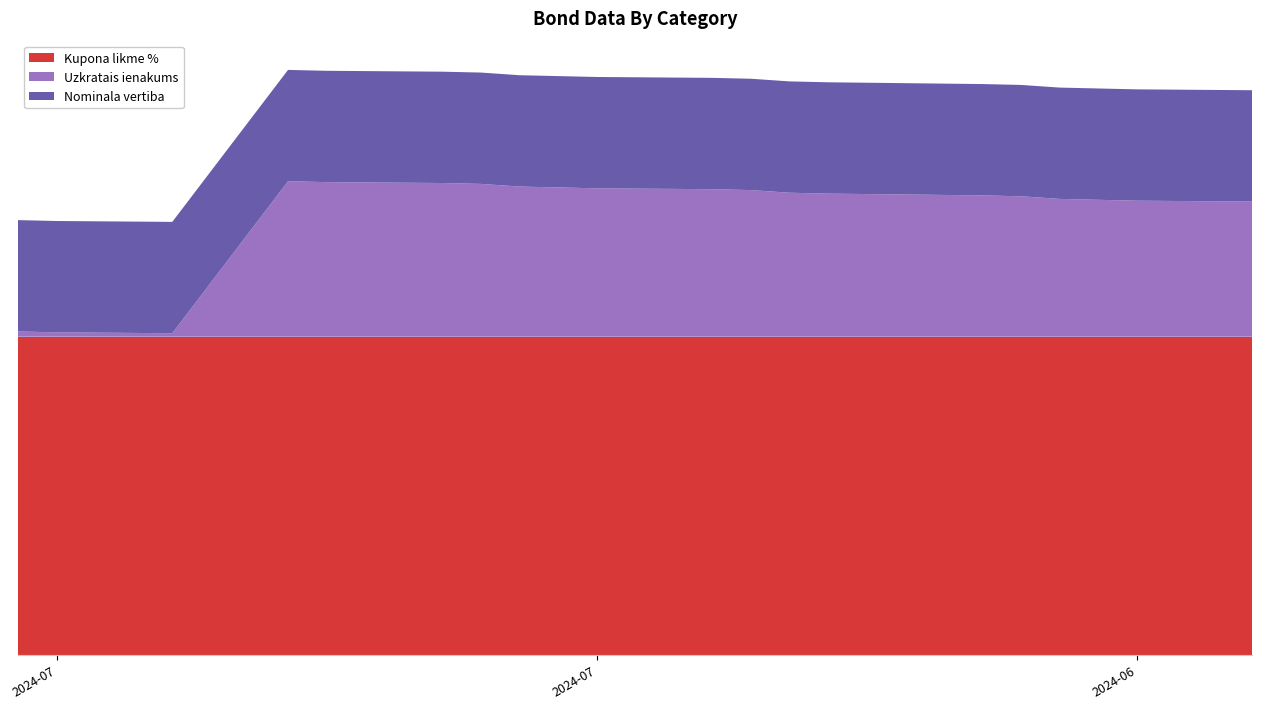

Reading left to right, list all the values displayed in this chart.

Kupona likme %: 2024-07-16=8.0	2024-07-15=8.0	2024-07-12=8.0	2024-07-09=8.0	2024-07-08=8.0	2024-07-05=8.0	2024-07-04=8.0	2024-07-03=8.0	2024-07-02=8.0	2024-07-01=8.0	2024-06-28=8.0	2024-06-27=8.0	2024-06-26=8.0	2024-06-25=8.0	2024-06-21=8.0	2024-06-20=8.0	2024-06-19=8.0	2024-06-18=8.0	2024-06-17=8.0	2024-06-14=8.0
Uzkratais ienakums: 2024-07-16=0.1	2024-07-15=0.1	2024-07-12=0.1	2024-07-09=3.9	2024-07-08=3.9	2024-07-05=3.9	2024-07-04=3.8	2024-07-03=3.8	2024-07-02=3.8	2024-07-01=3.7	2024-06-28=3.7	2024-06-27=3.7	2024-06-26=3.6	2024-06-25=3.6	2024-06-21=3.6	2024-06-20=3.5	2024-06-19=3.5	2024-06-18=3.4	2024-06-17=3.4	2024-06-14=3.4
Nominala vertiba: 2024-07-16=2.8	2024-07-15=2.8	2024-07-12=2.8	2024-07-09=2.8	2024-07-08=2.8	2024-07-05=2.8	2024-07-04=2.8	2024-07-03=2.8	2024-07-02=2.8	2024-07-01=2.8	2024-06-28=2.8	2024-06-27=2.8	2024-06-26=2.8	2024-06-25=2.8	2024-06-21=2.8	2024-06-20=2.8	2024-06-19=2.8	2024-06-18=2.8	2024-06-17=2.8	2024-06-14=2.8